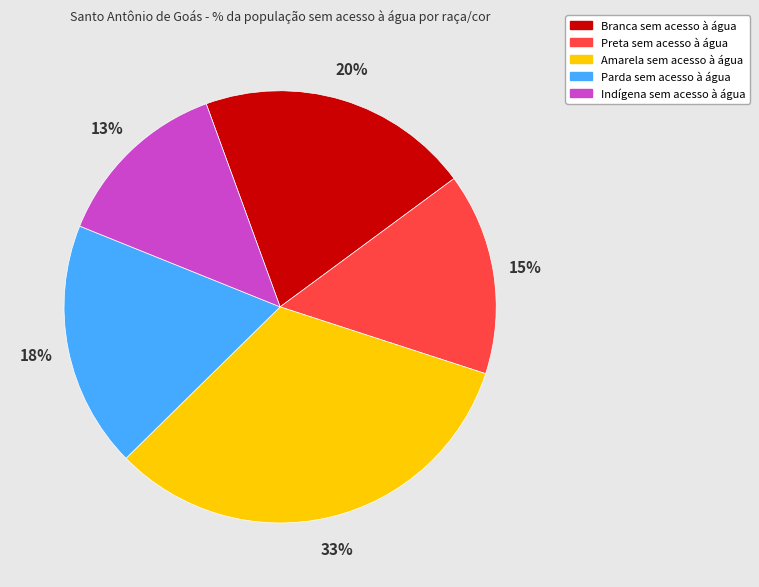

Rank the categories by value from highest to lowest.

Amarela sem acesso à água, Branca sem acesso à água, Parda sem acesso à água, Preta sem acesso à água, Indígena sem acesso à água